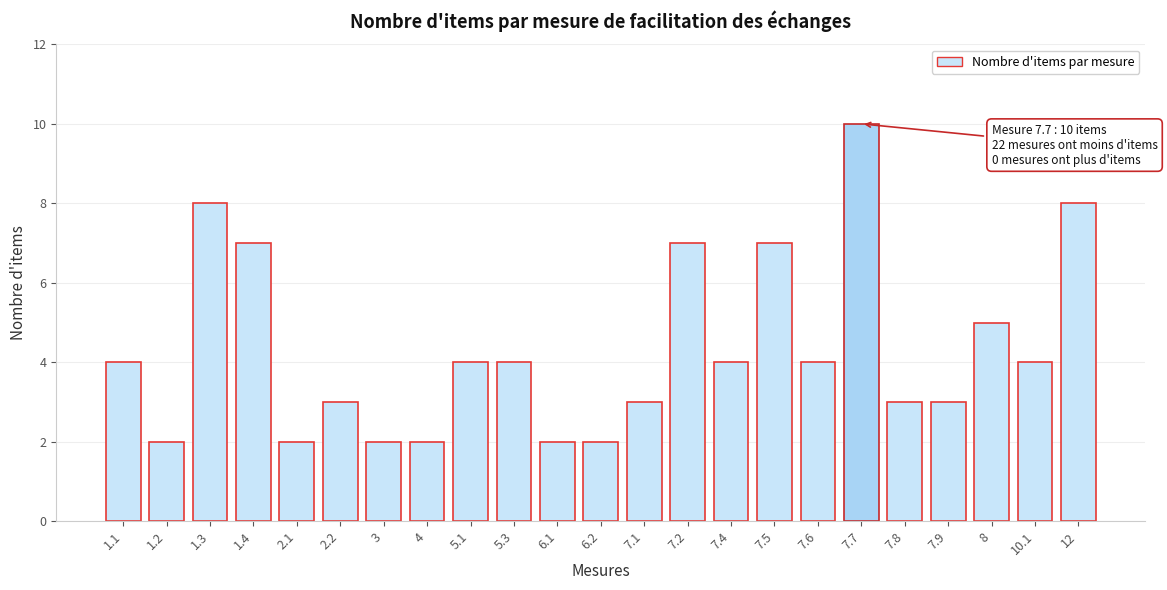

Reading left to right, list all the values displayed in this chart.

4	2	8	7	2	3	2	2	4	4	2	2	3	7	4	7	4	10	3	3	5	4	8